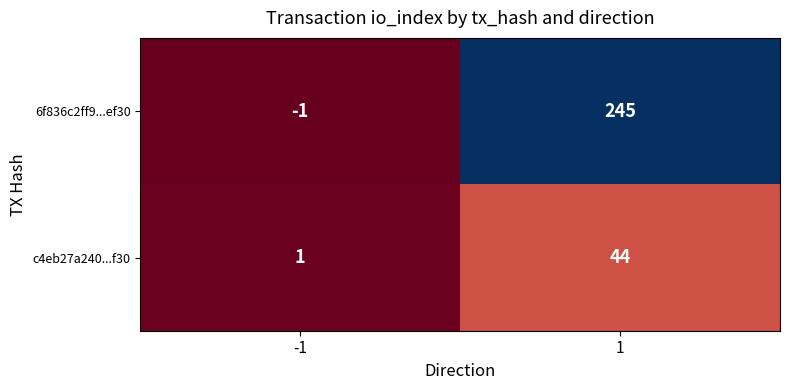

Between -1 and 1, which series saw the biggest shift?

6f836c2ff9...ef30